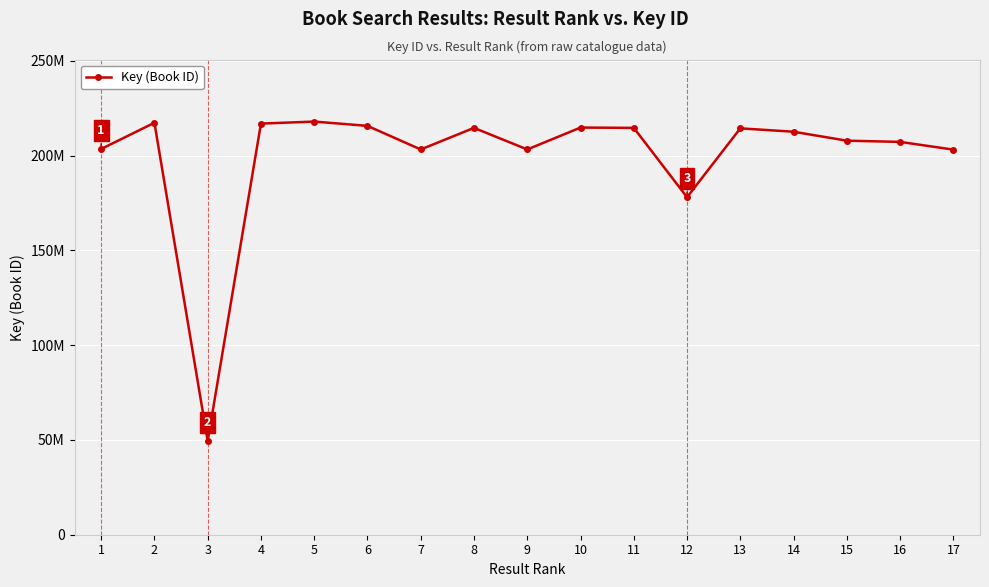

What is the change in value from 5 to 14?

-5363093